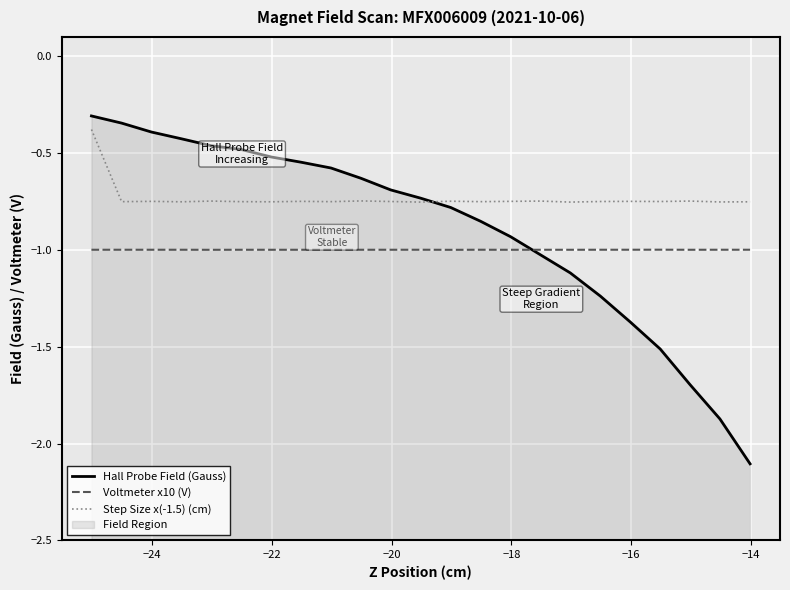

The Voltmeter x10 (V) series shows -1.0 at −18. True or false?

True